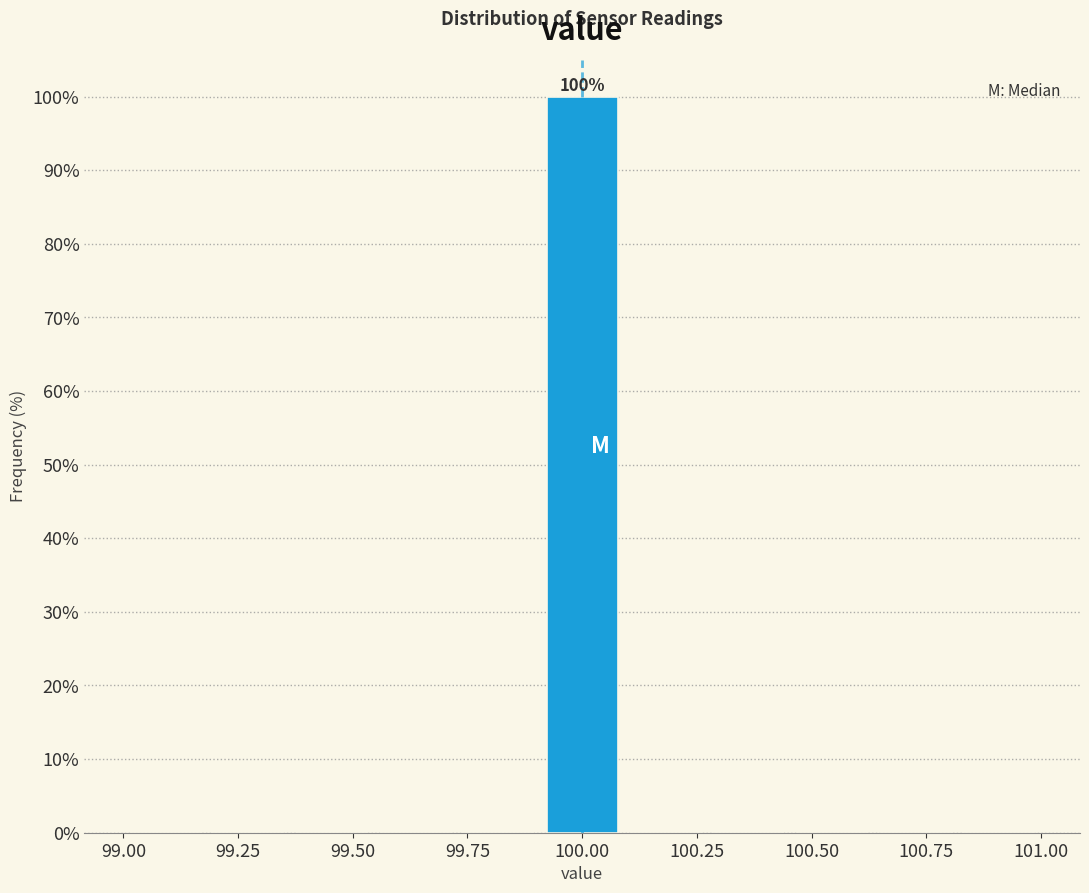

Read against the x-axis, roughly where is the centre of the tallest bar?

100.00